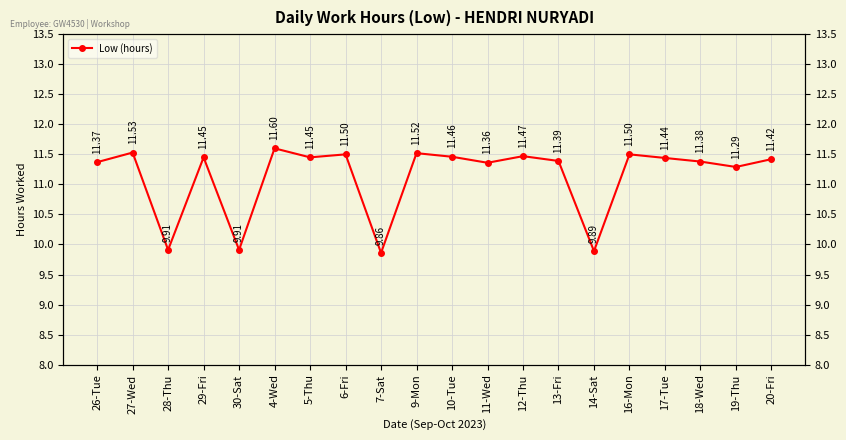

How many distinct data groups are displayed?

1